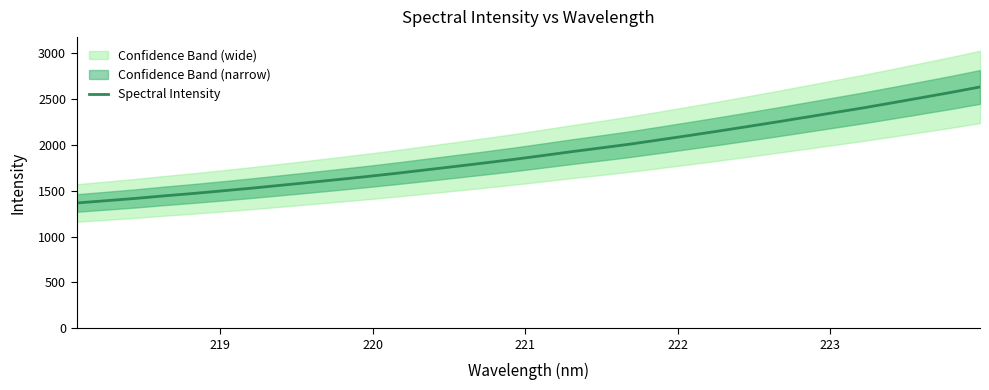

What is the maximum value for Spectral Intensity?

2631.9